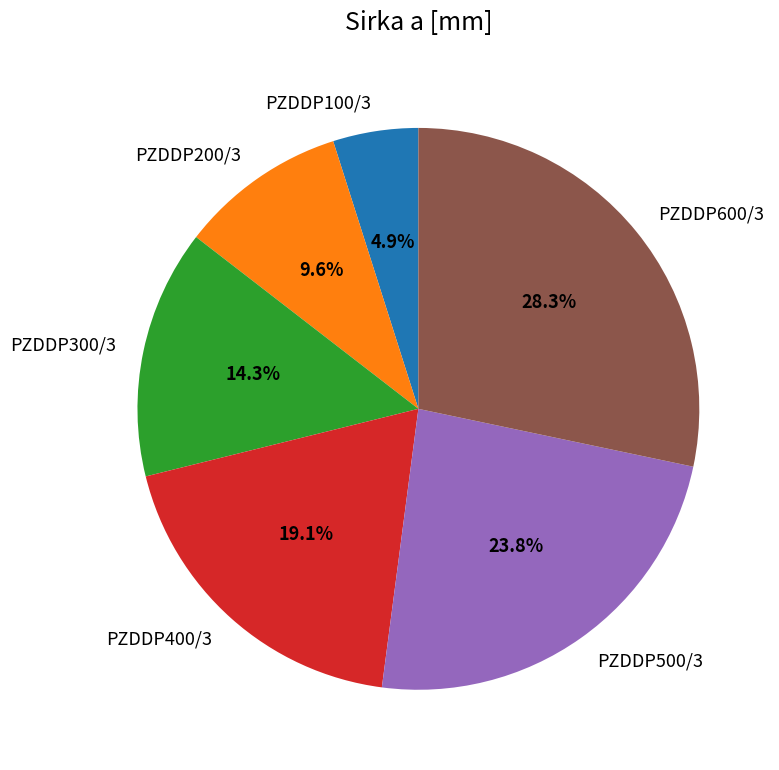

Is there any slice that represents more than half of the pie?

No